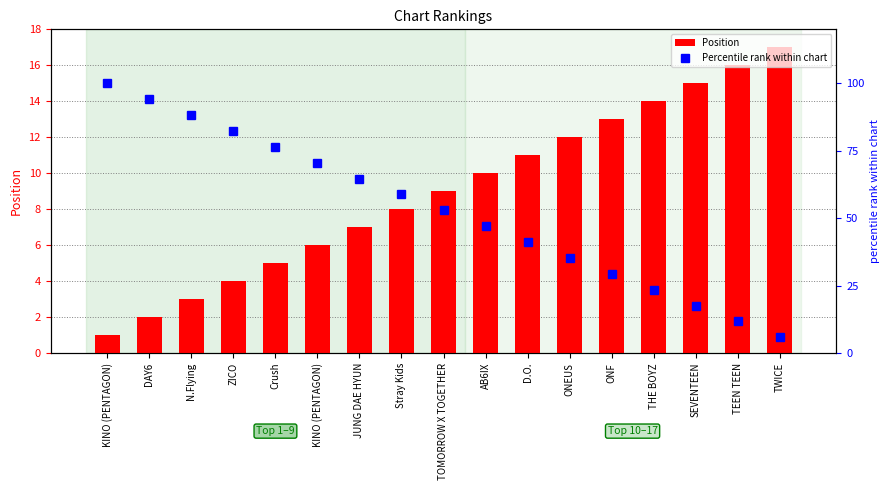

List the labels in order of Percentile rank within chart value, largest first.

KINO (PENTAGON), DAY6, N.Flying, ZICO, Crush, KINO (PENTAGON), JUNG DAE HYUN, Stray Kids, TOMORROW X TOGETHER, AB6IX, D.O., ONEUS, ONF, THE BOYZ, SEVENTEEN, TEEN TEEN, TWICE